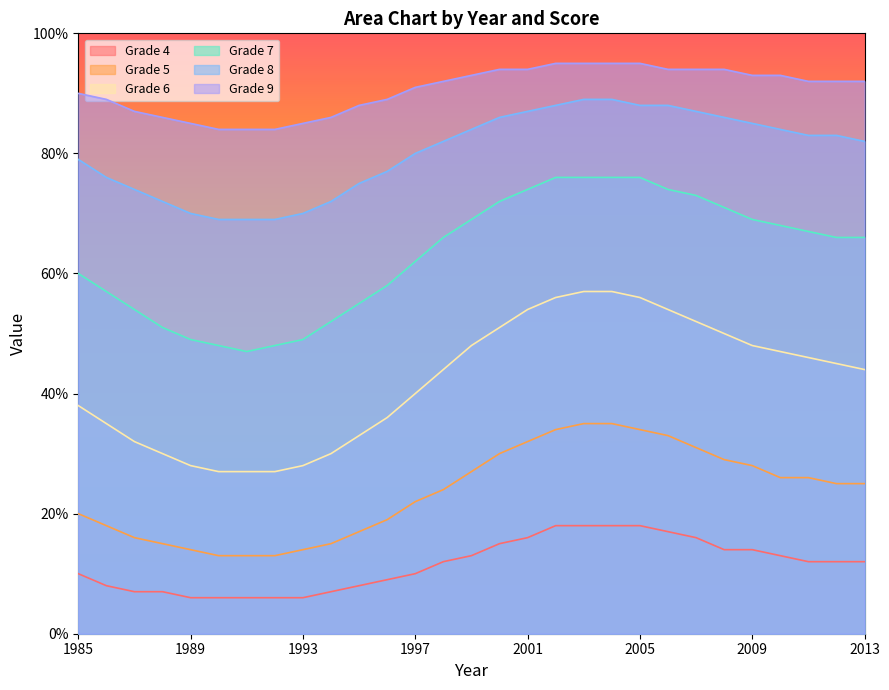

How many lines are shown in the chart?

6